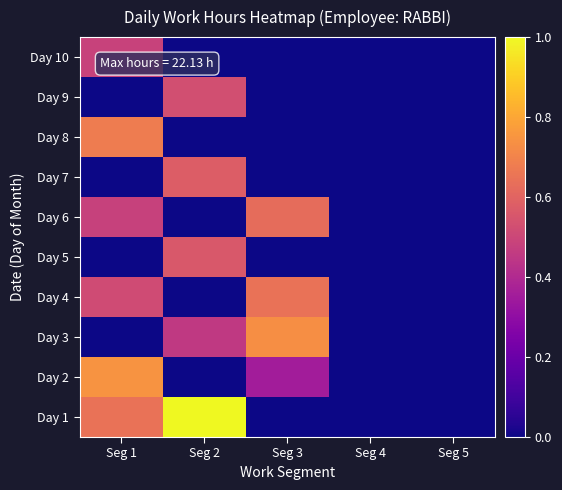

Count the number of data series in this chart.

10